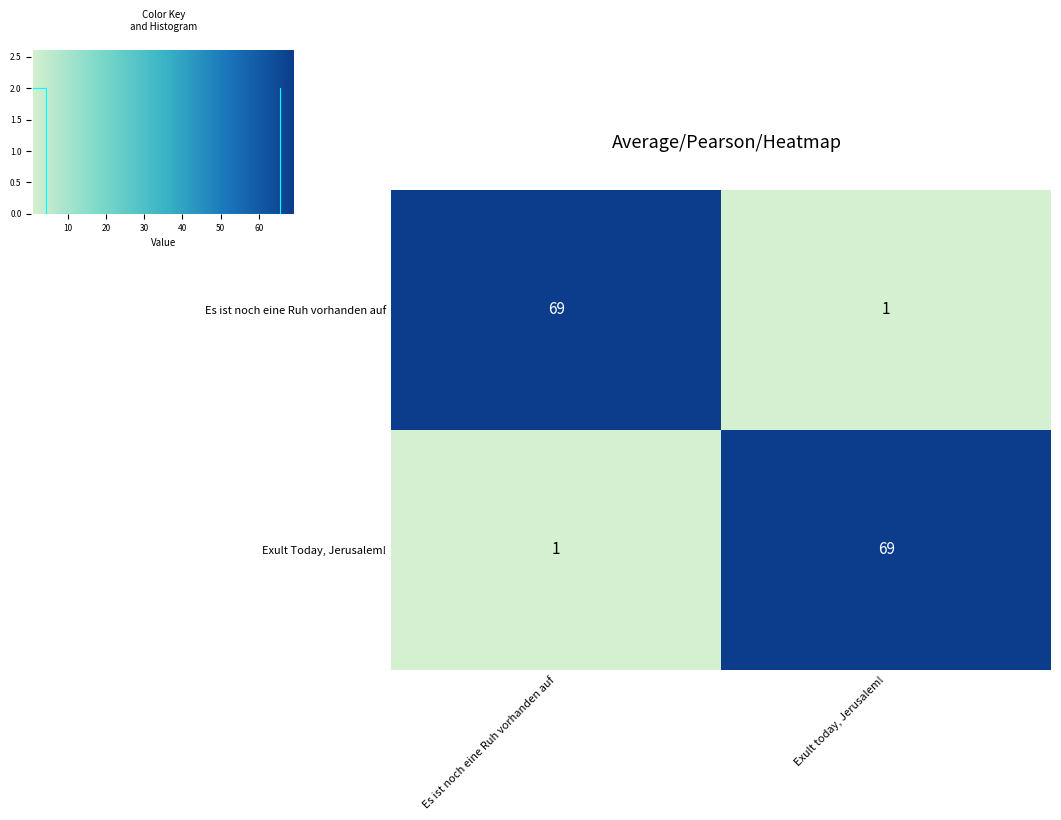

What is the lowest value of the Exult Today, Jerusalem! series?

1